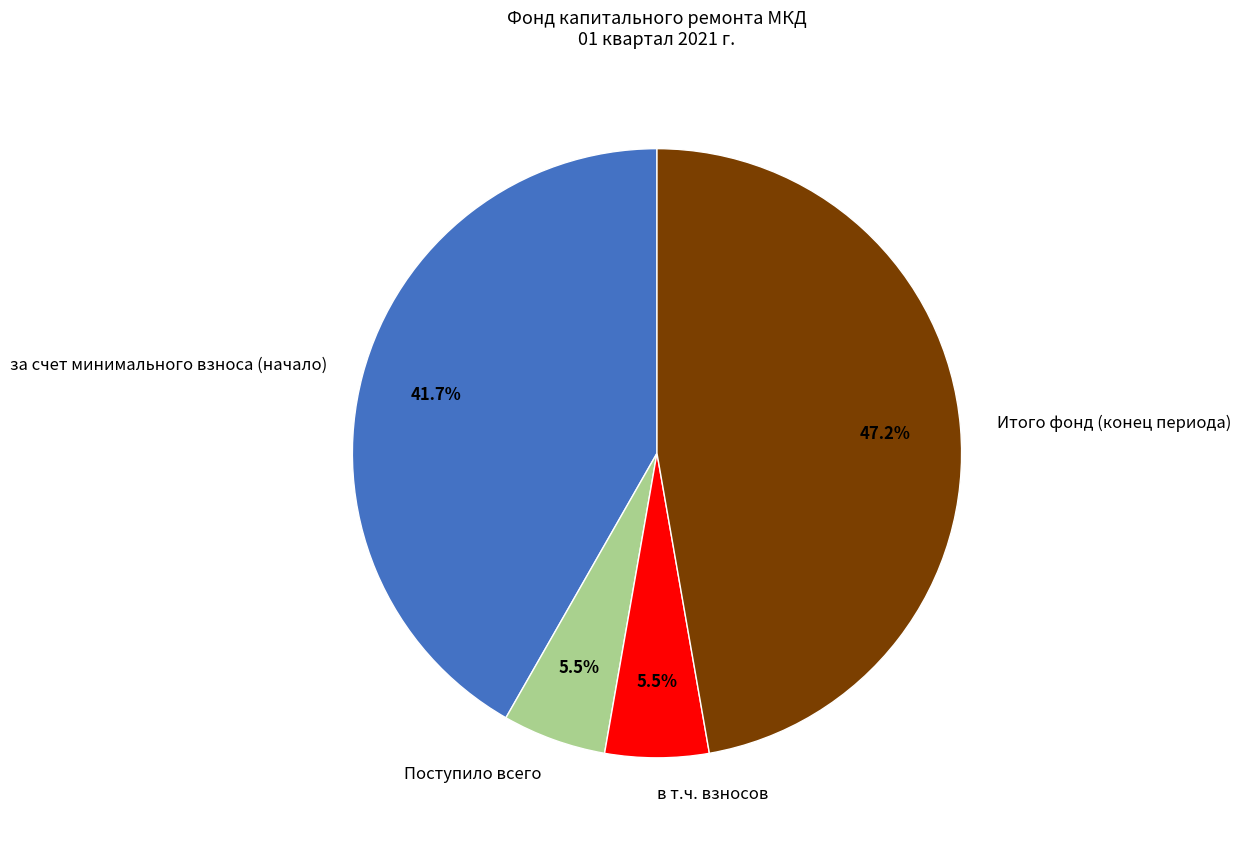

Is there a majority slice in this chart?

No